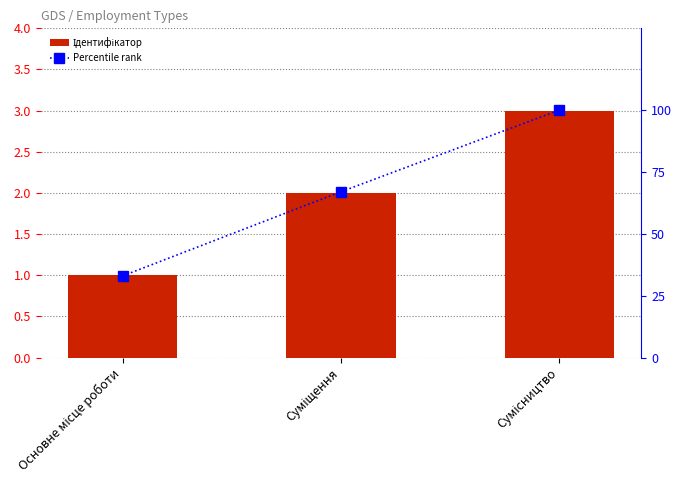

List the series in order of their overall mean, lowest first.

Ідентифікатор, Percentile rank